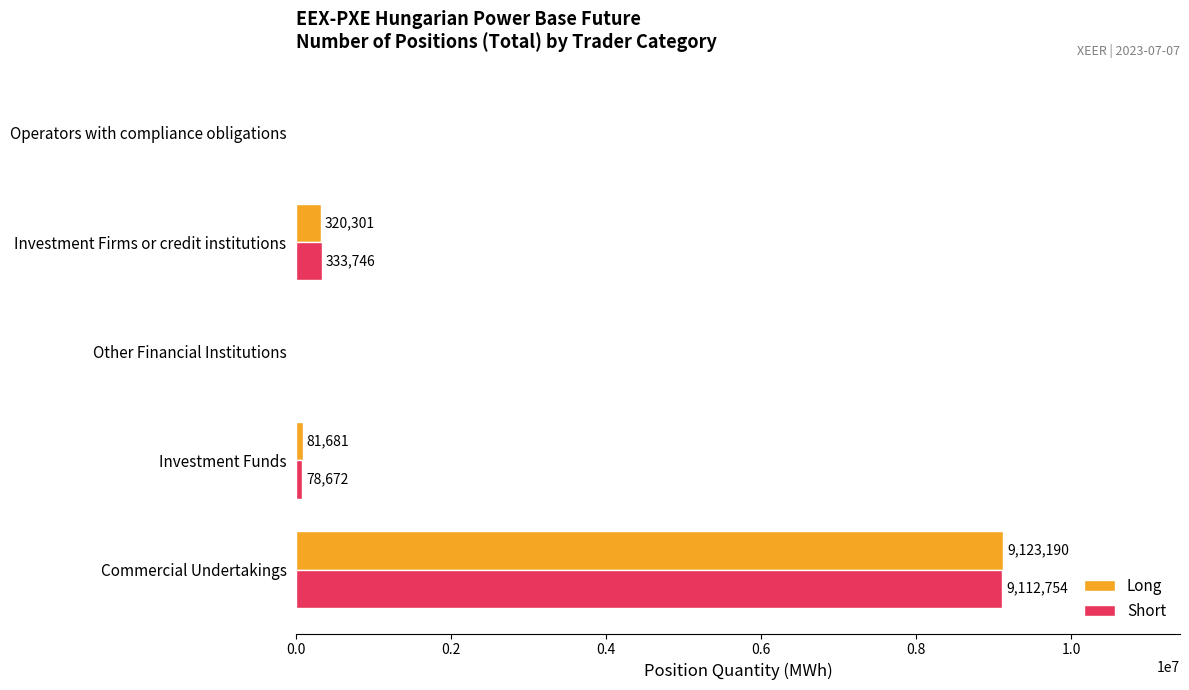

What is the sum of the Short values at Investment Funds and Other Financial Institutions?

78672